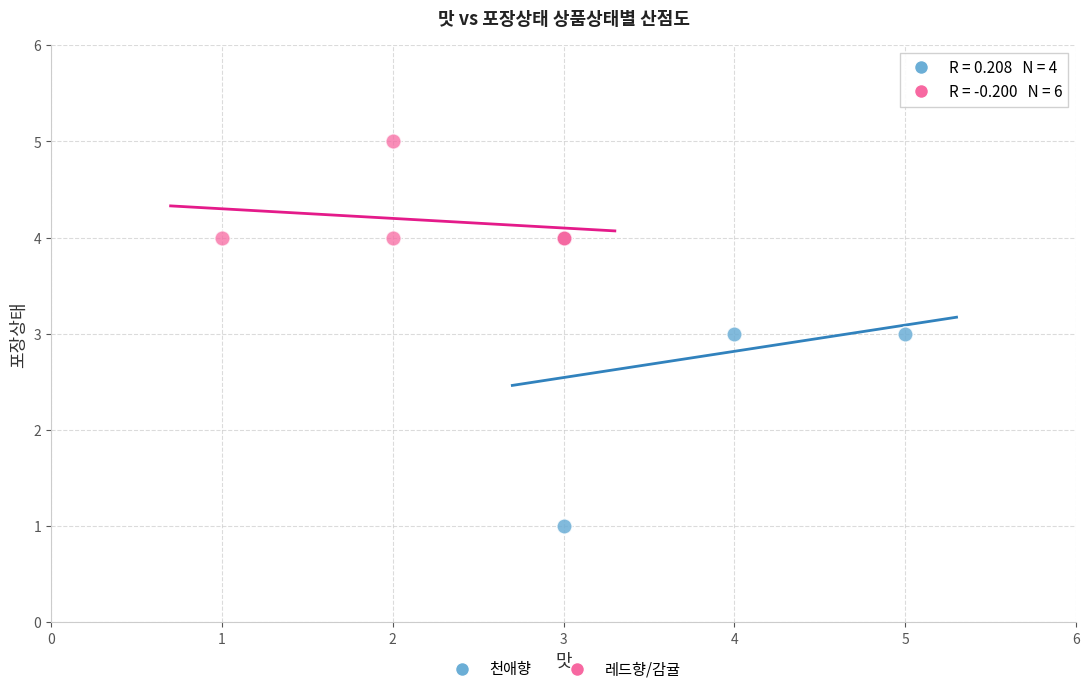

Which series has the widest spread of Y values?

천애향